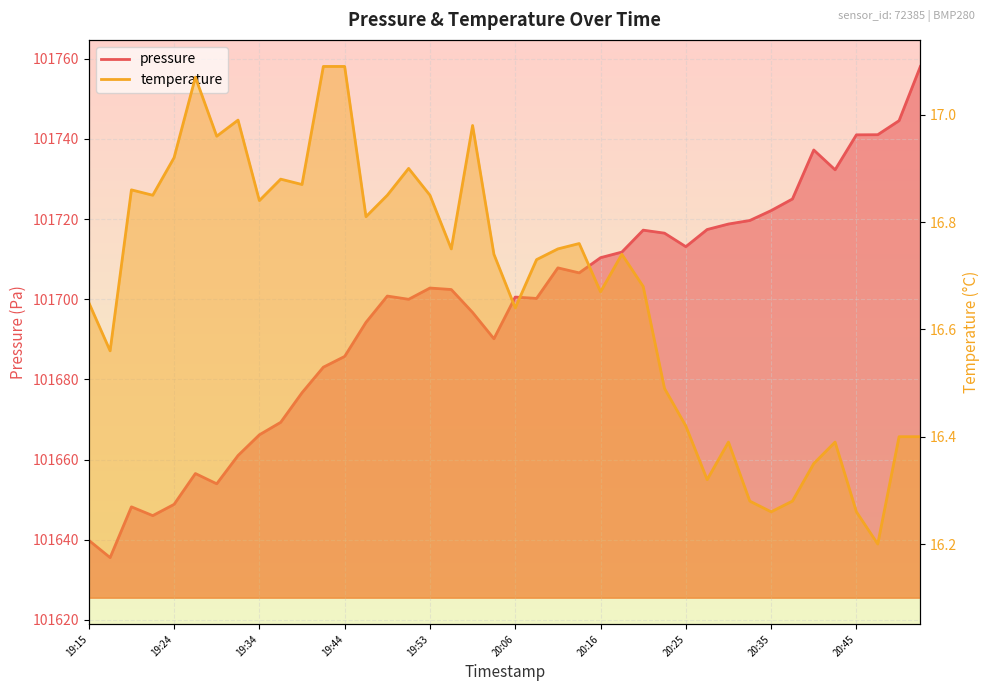

What is the value of the temperature point at the 27th from the left?

16.7